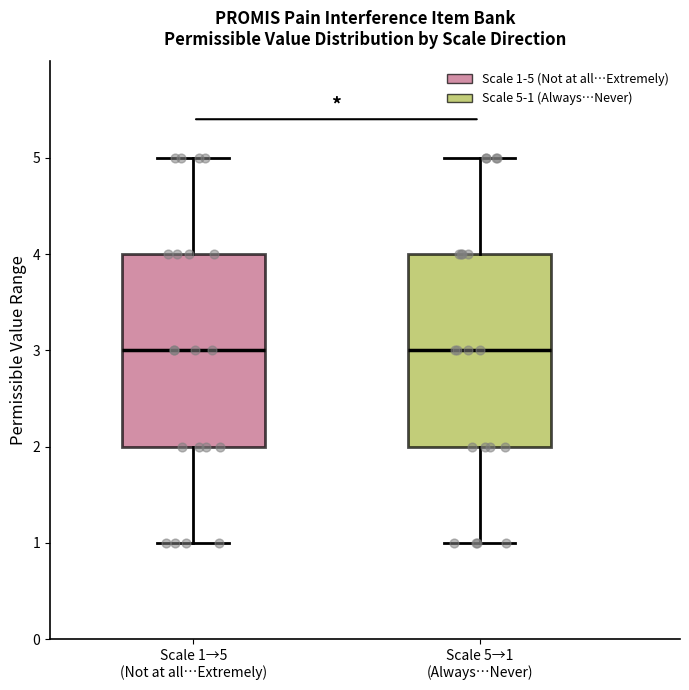

Where is the lower edge of the box for Scale 1→5 (Not at all…Extremely) on the y-axis? The values are not printed on the chart, so give them approximately, as read against the axis.

2